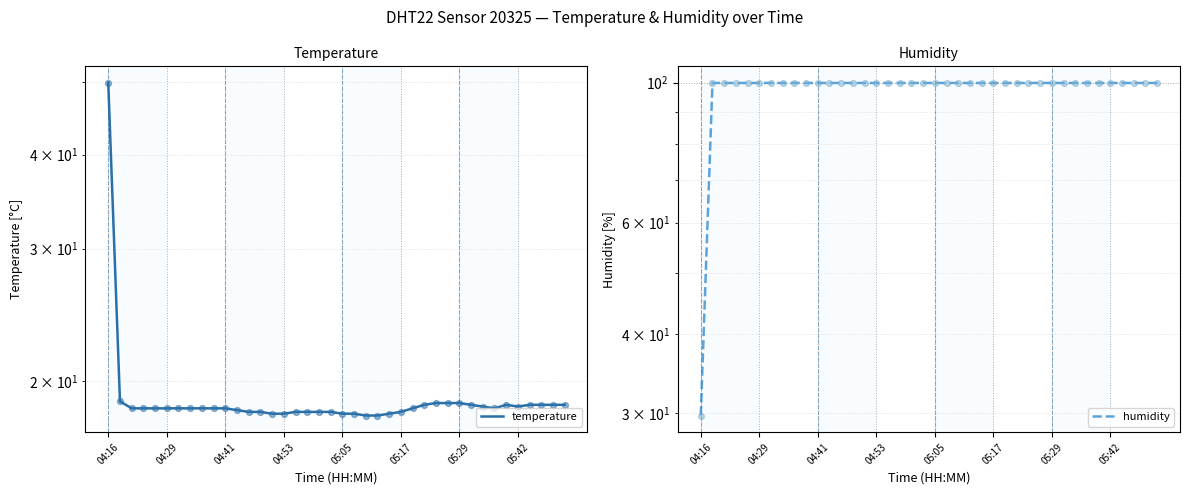

Is the value of temperature at 27 greater than the value of humidity at 11?

No